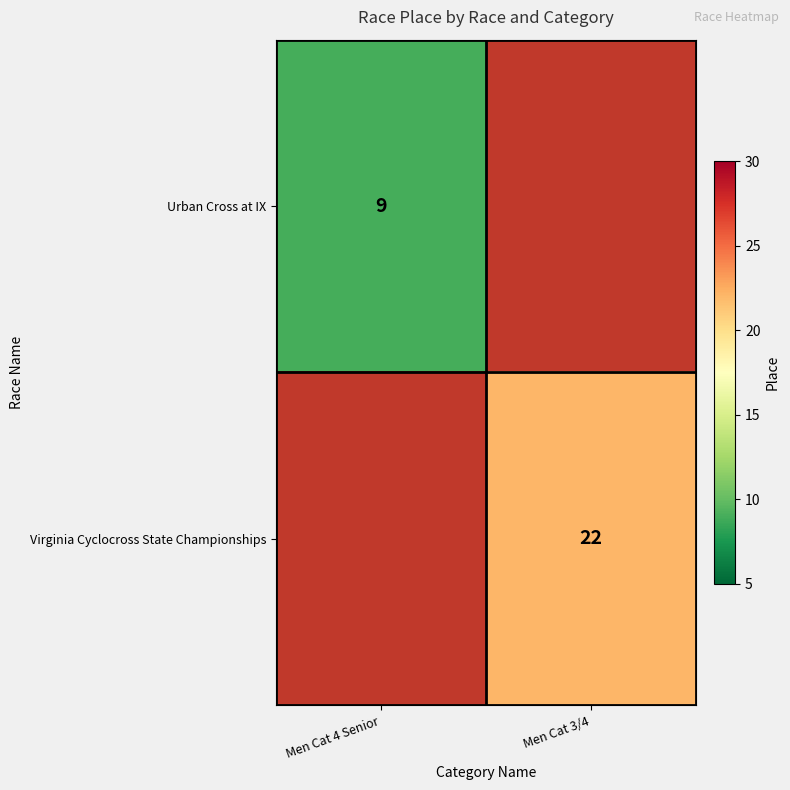

The value of Urban Cross at IX at Men Cat 4 Senior is 6. True or false?

False